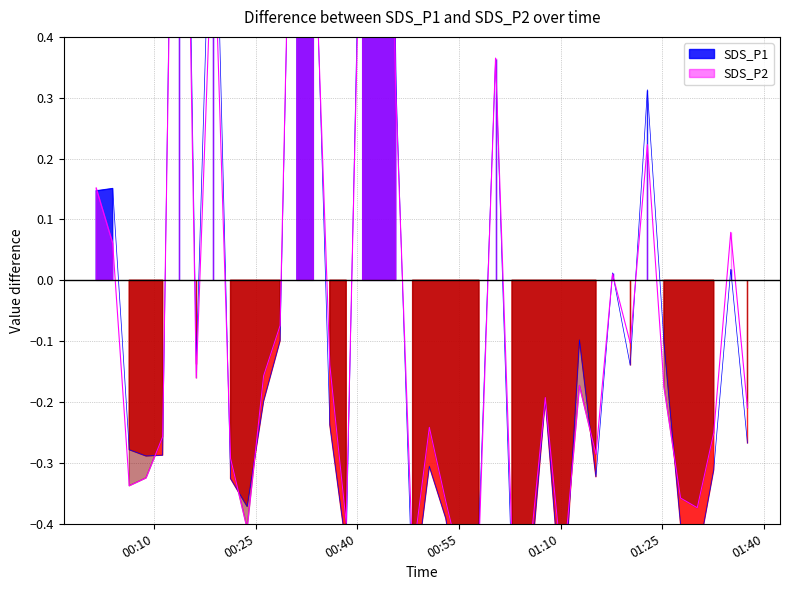

What position from the right is 2023/02/23 01:32:38?

3